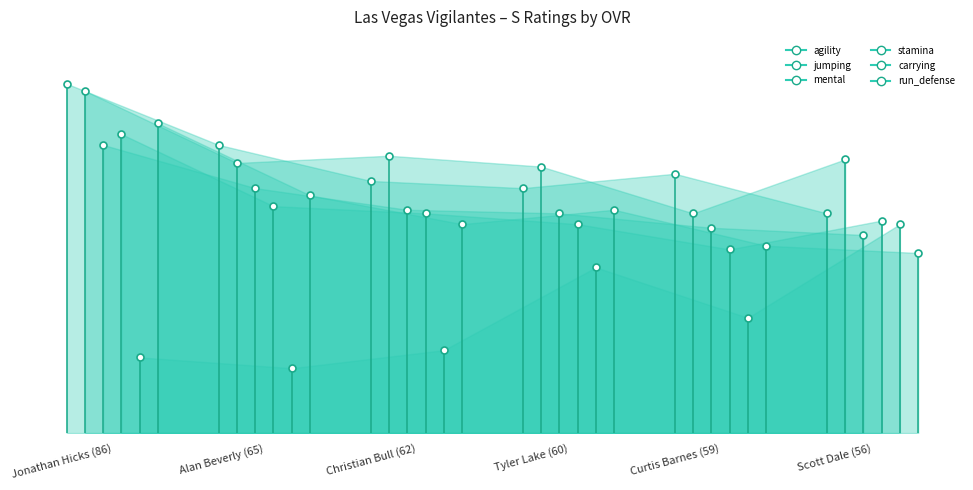

What value does the carrying series have at Christian Bull (62), to the nearest 5?

25